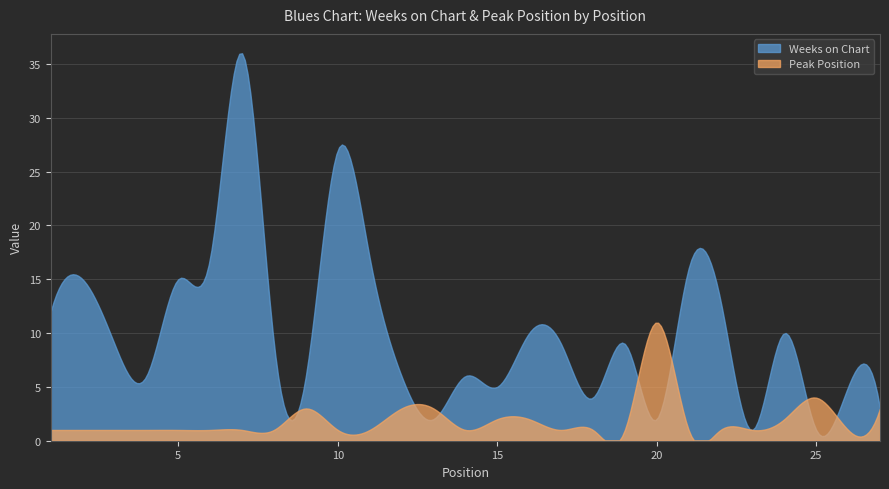

What is the difference between the Peak Position values at 10 and 12?

2